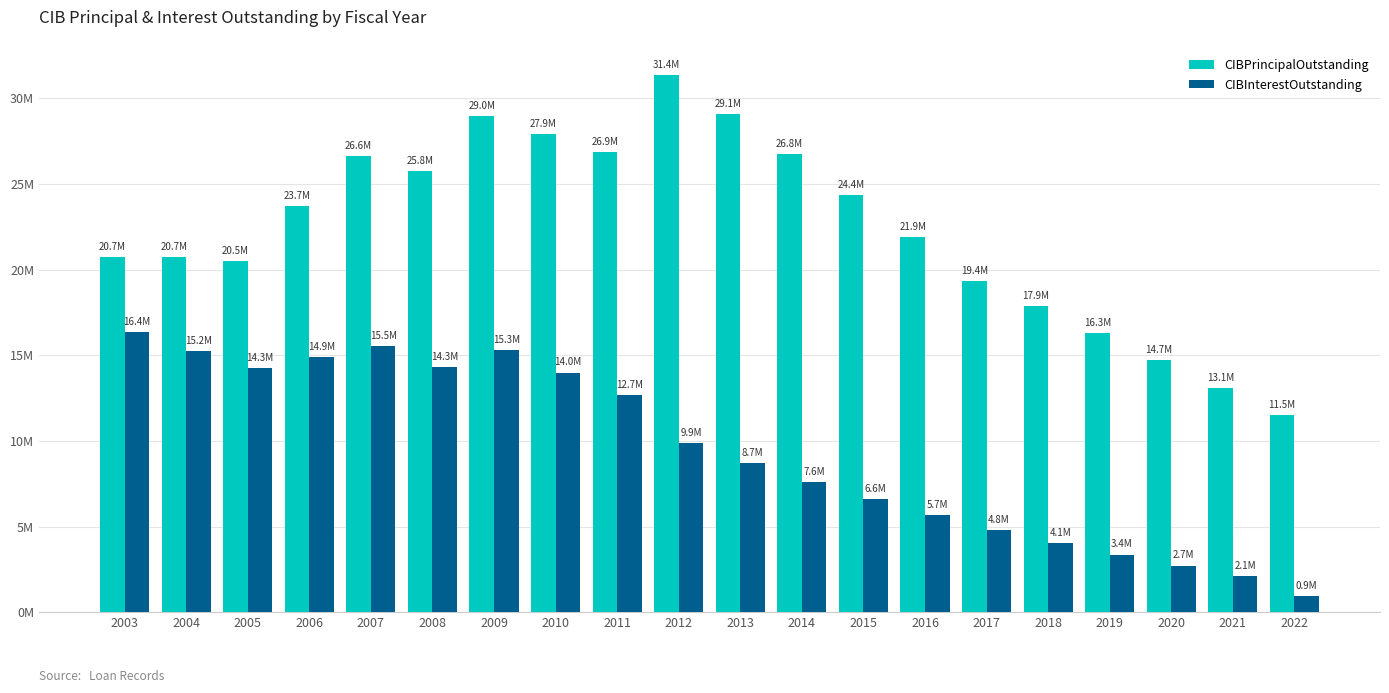

Are the bars horizontal?

No